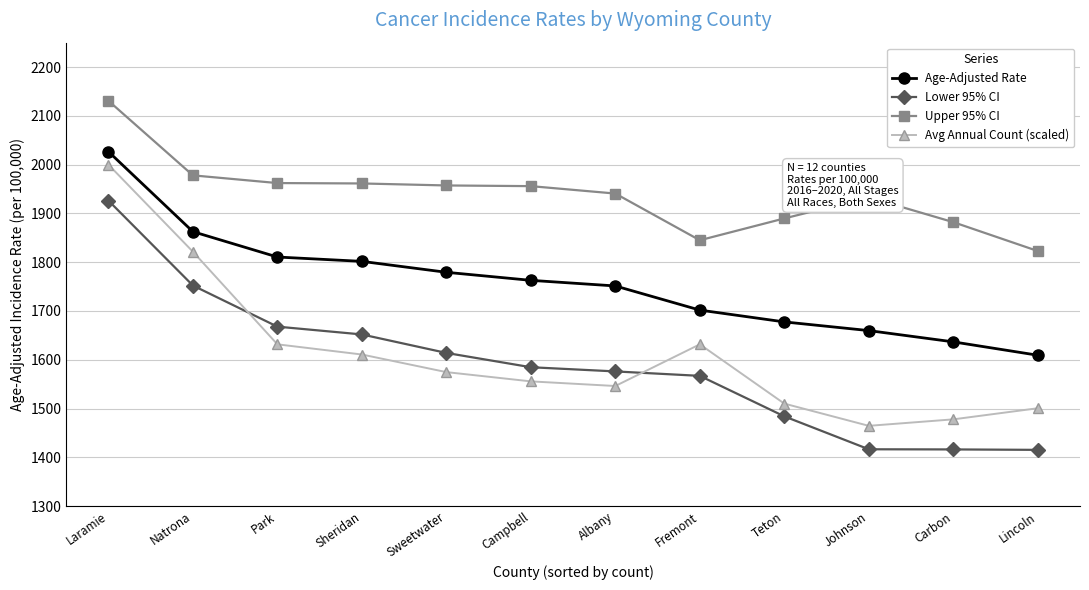

Does the chart have visible grid lines?

Yes